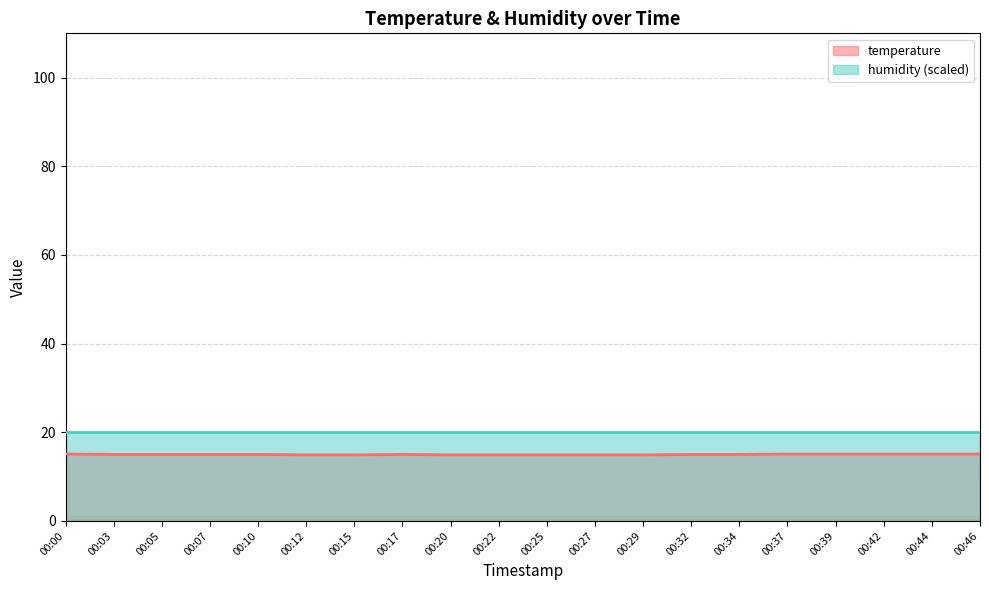

List the labels in order of value, smallest first.

00:12, 00:15, 00:20, 00:22, 00:25, 00:27, 00:29, 00:03, 00:05, 00:07, 00:10, 00:17, 00:32, 00:34, 00:00, 00:37, 00:39, 00:42, 00:44, 00:46